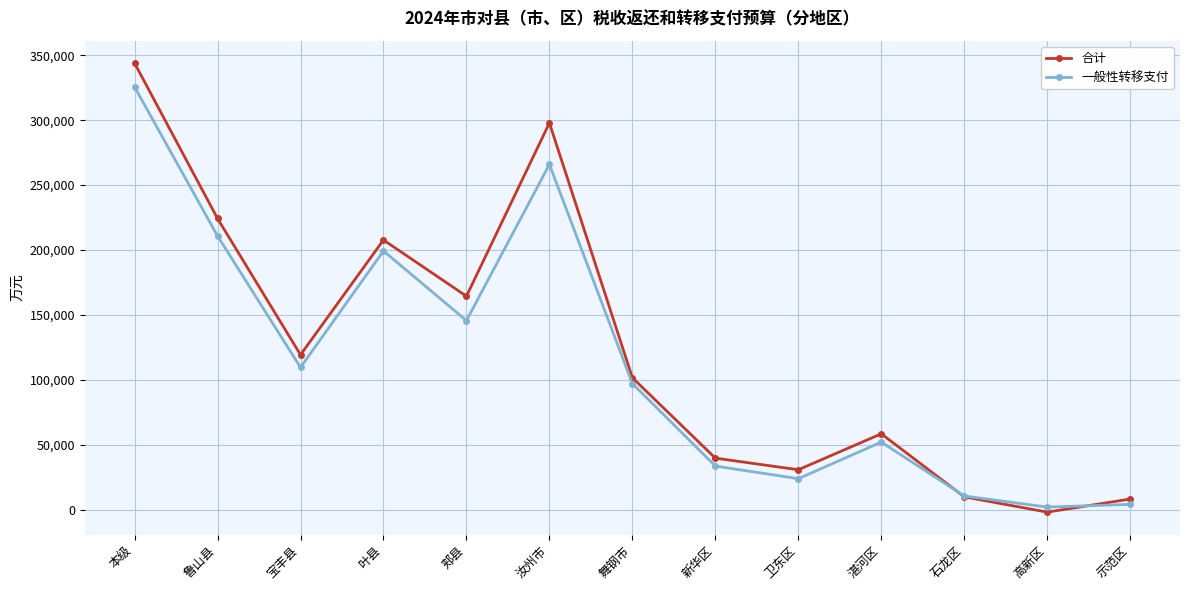

The 合计 series shows 119210 at 宝丰县. True or false?

True